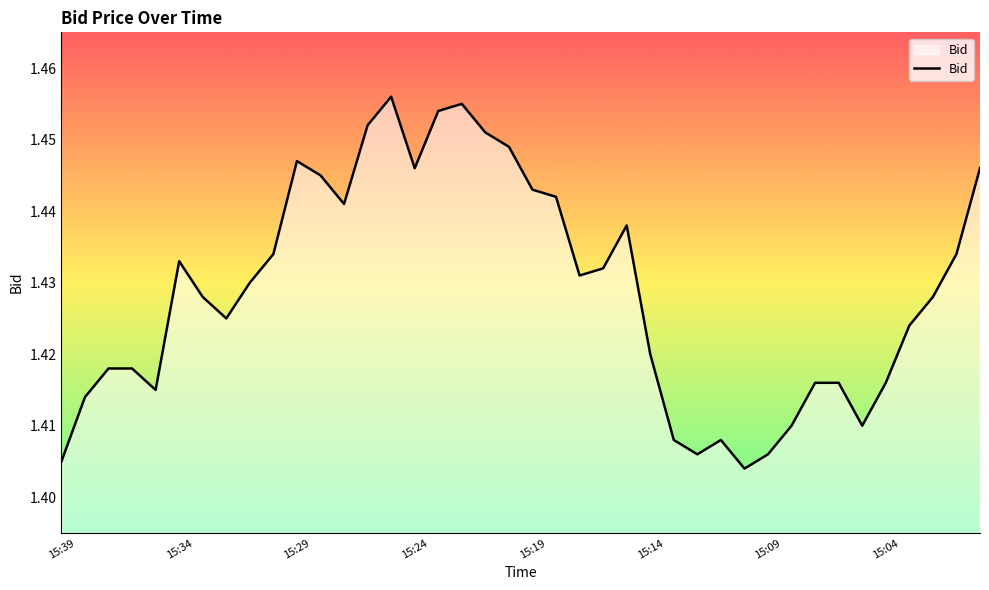

How many lines are shown in the chart?

1